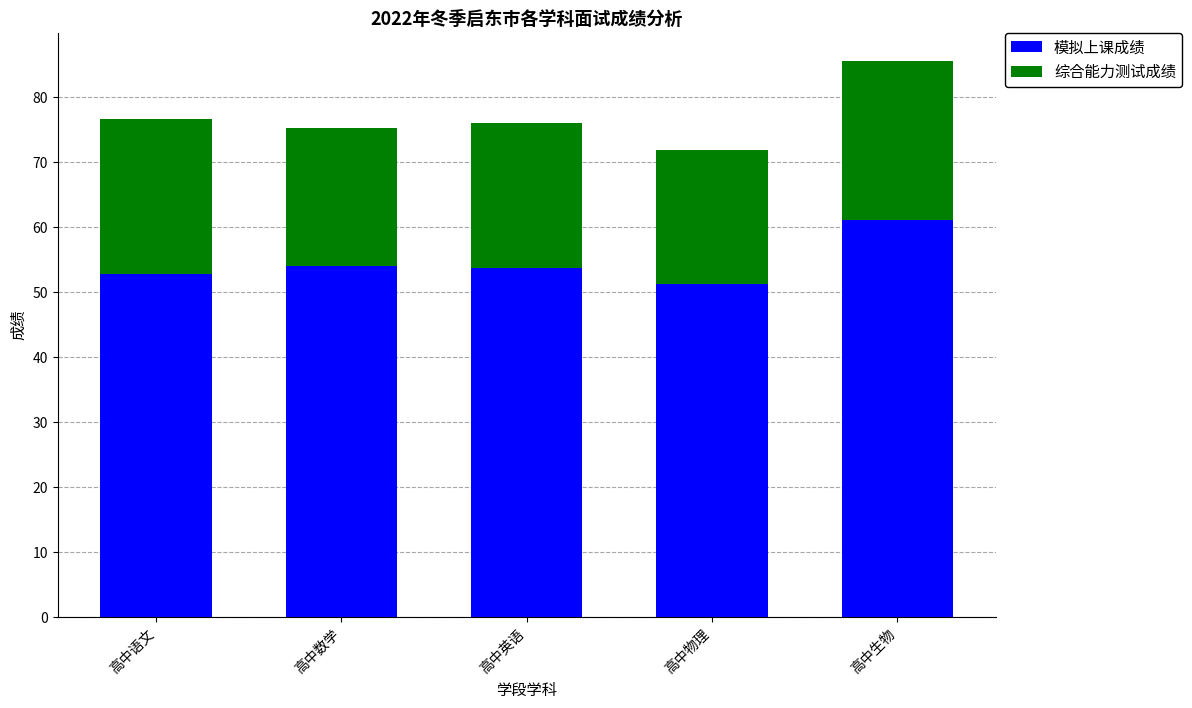

How many categories are shown in the chart?

5